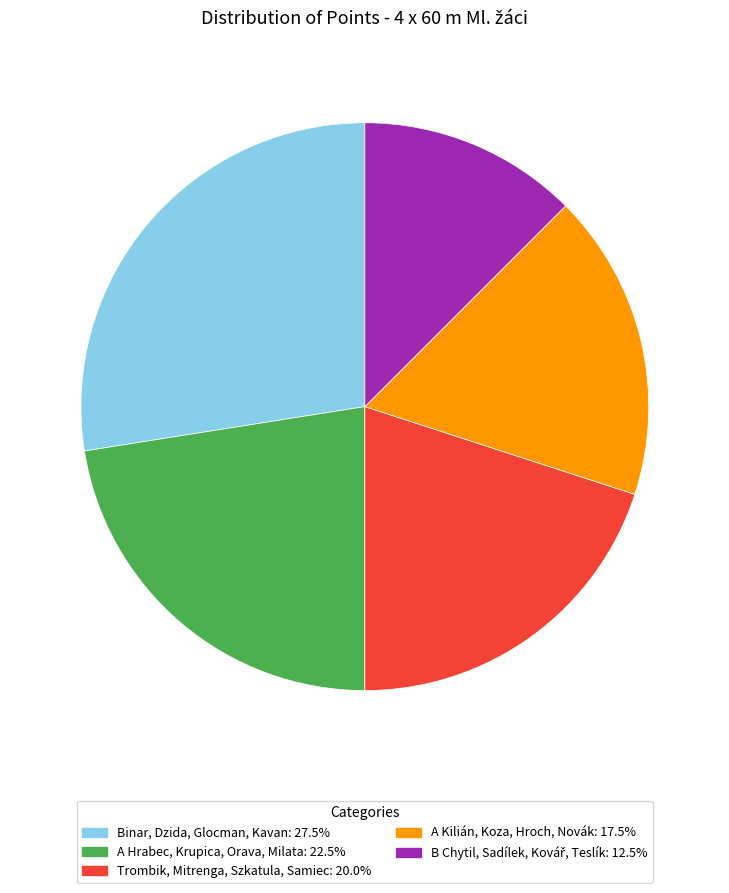

Which slice is the largest?

Binar, Dzida, Glocman, Kavan